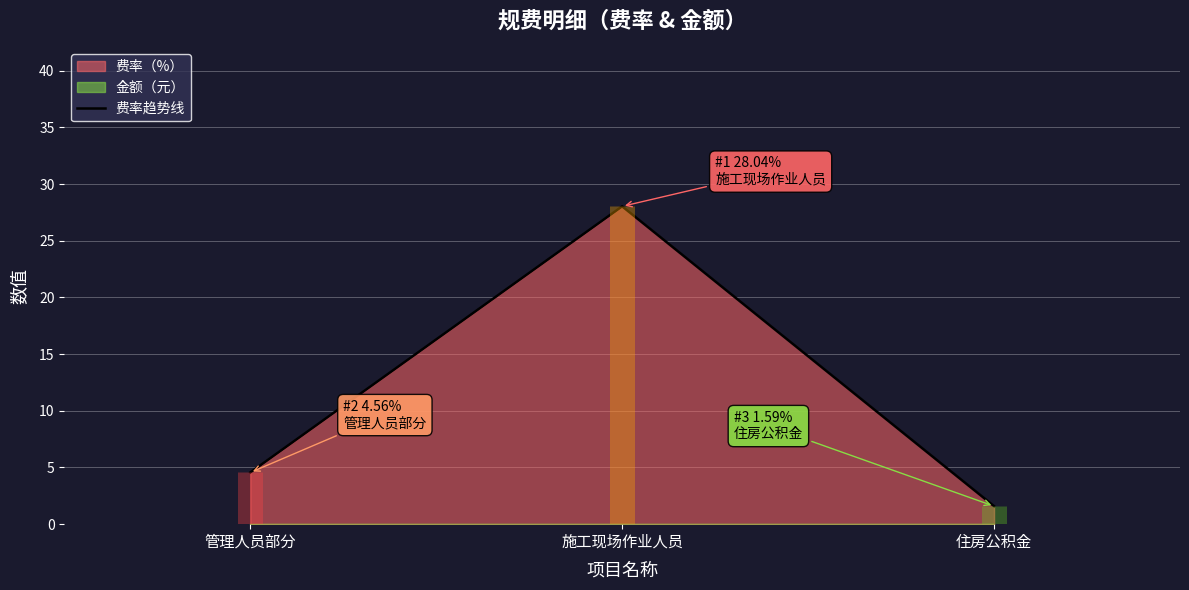

What is the average value?

11.4